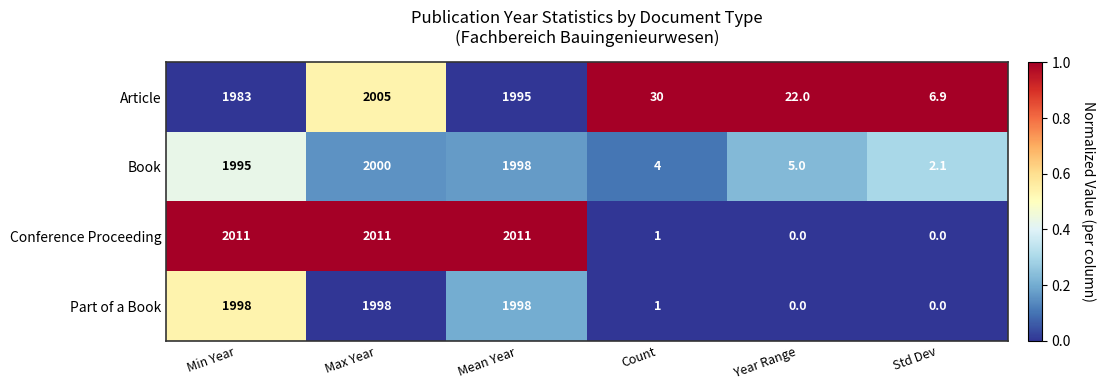

Where is Part of a Book nearest to the value 999?

Count